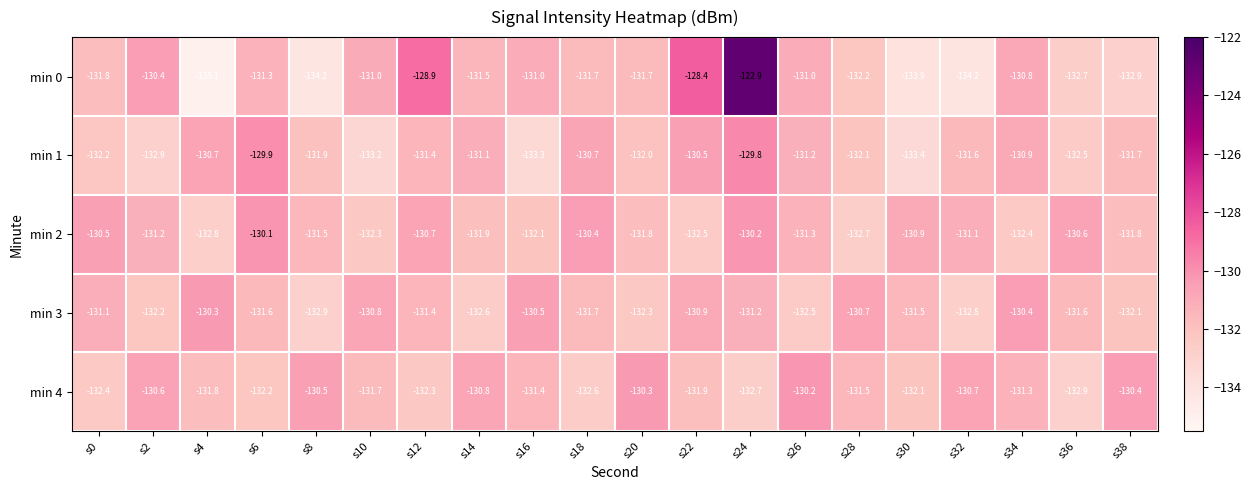

What is the sum of the min 1 values at s10 and s16?

-266.5